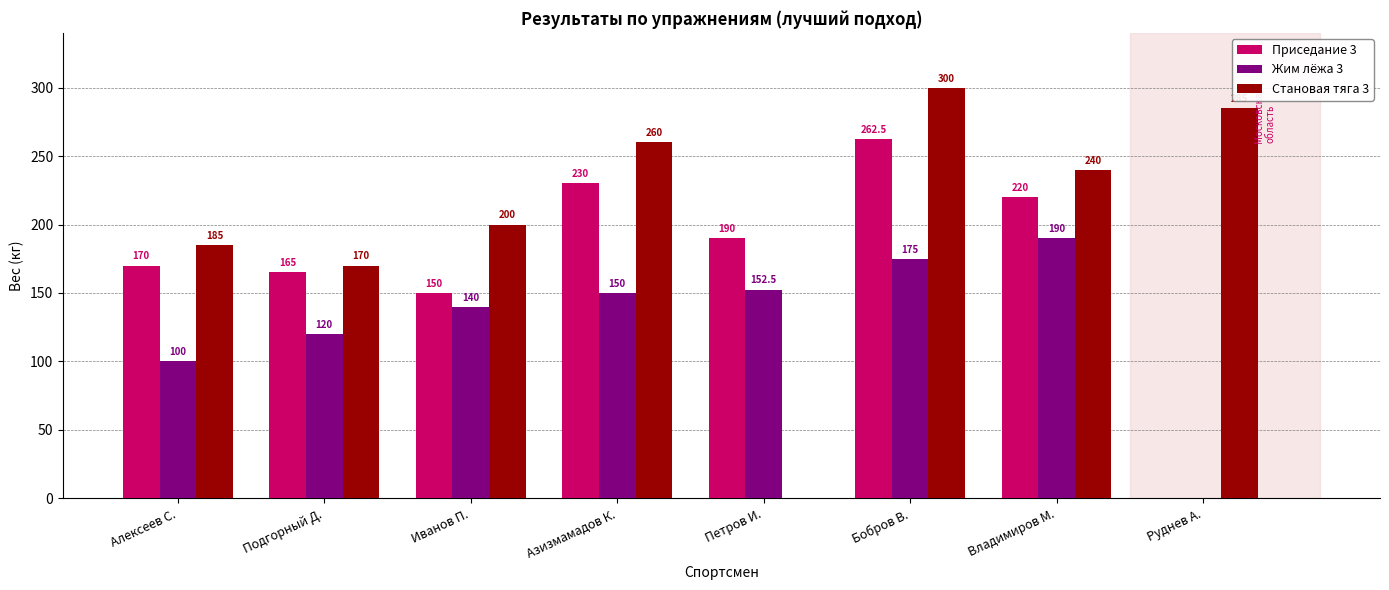

Which series changed the most between Подгорный Д. and Петров И.?

Становая тяга 3